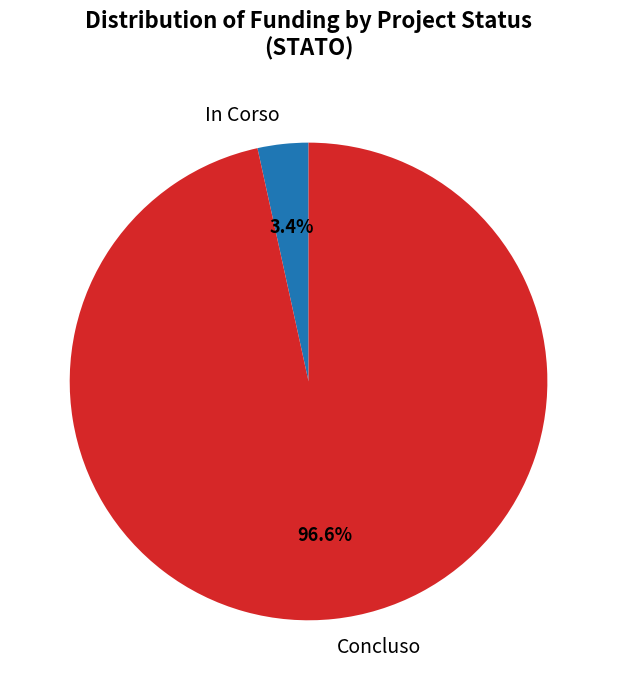

Do Concluso and In Corso together represent more than half of the pie?

Yes